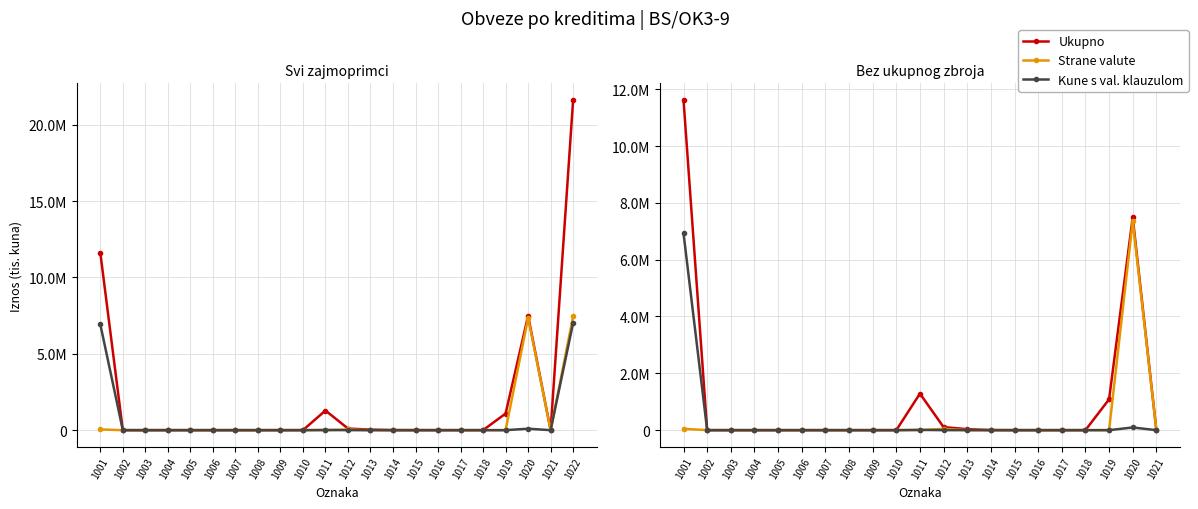

Is it true that Kune s val. klauzulom equals 0 at 1005?

True